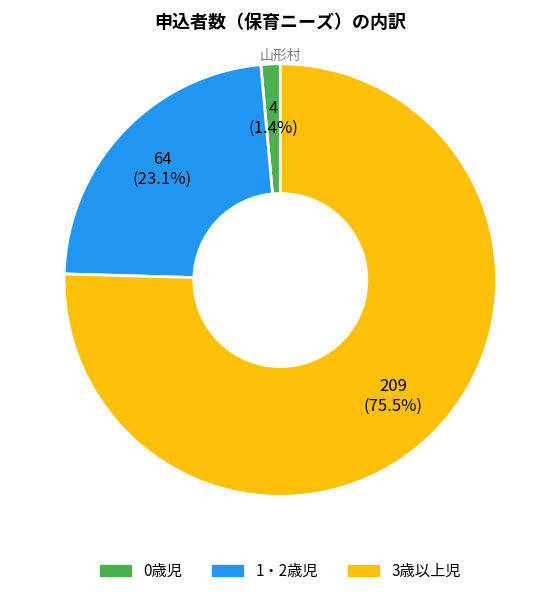

True or false: 0歳児 accounts for 1% of the total.

True